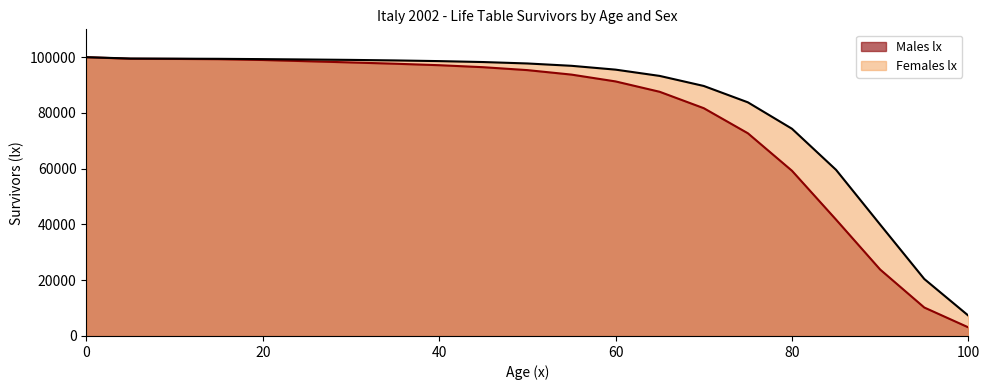

Which series has the largest total across all categories?

Females lx